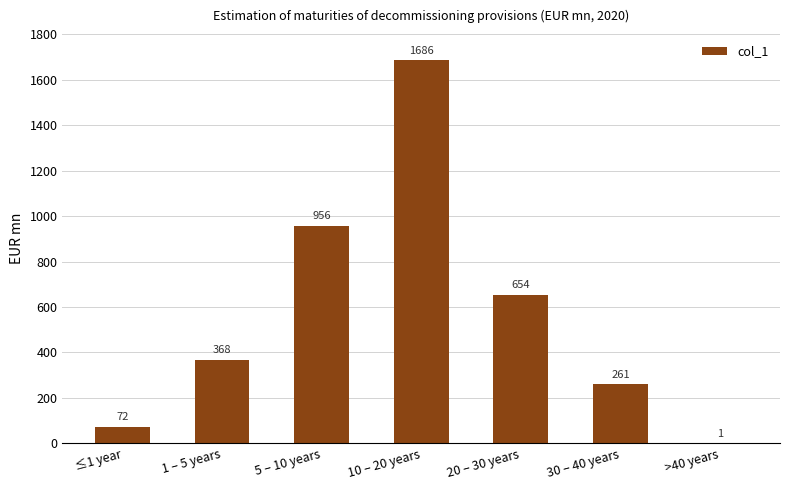

What is the sum of all values?

3998